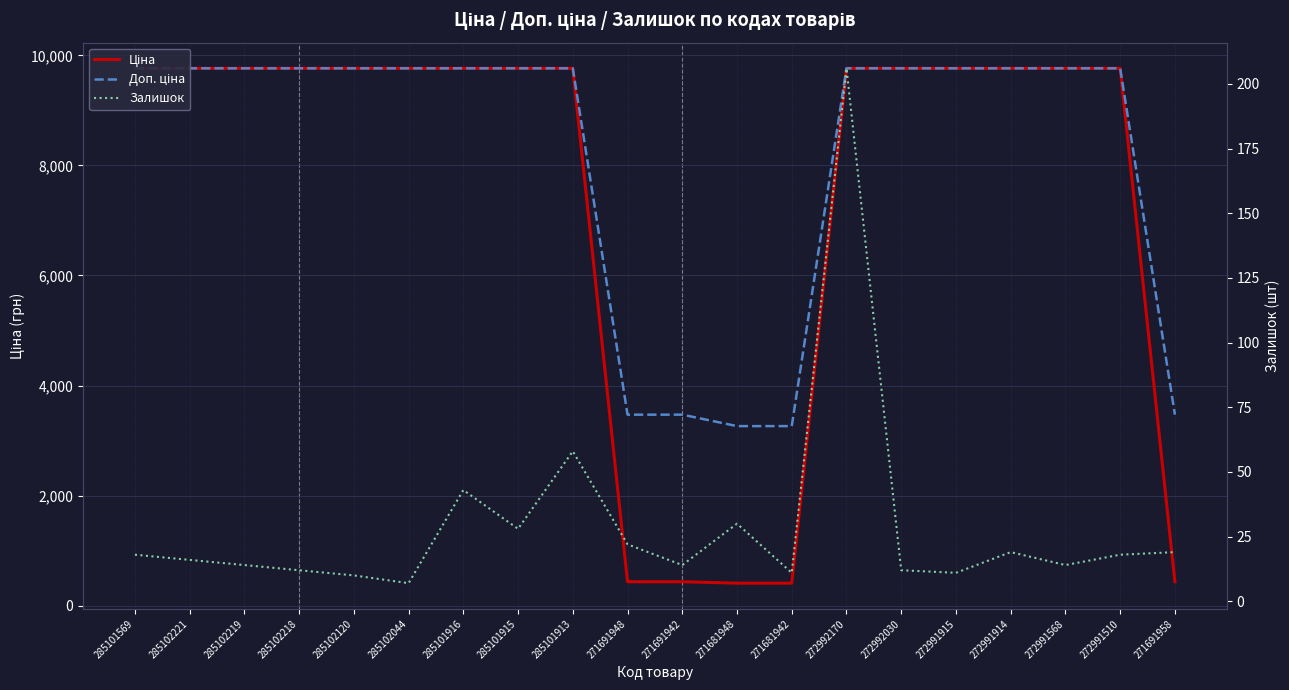

What position from the right is 271691942?

10